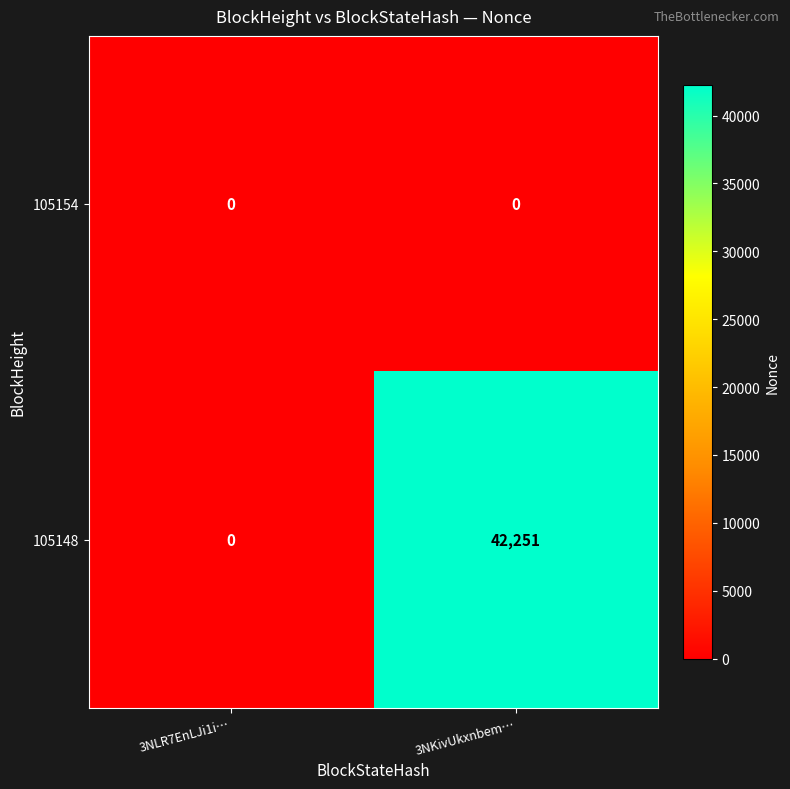

Between 3NLR7EnLJi1i… and 3NKivUkxnbem…, which series saw the biggest shift?

105148